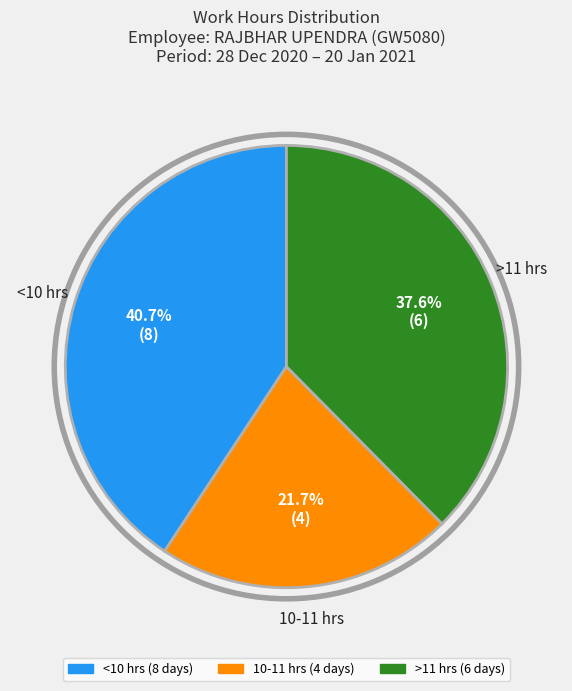

Is there a majority slice in this chart?

No